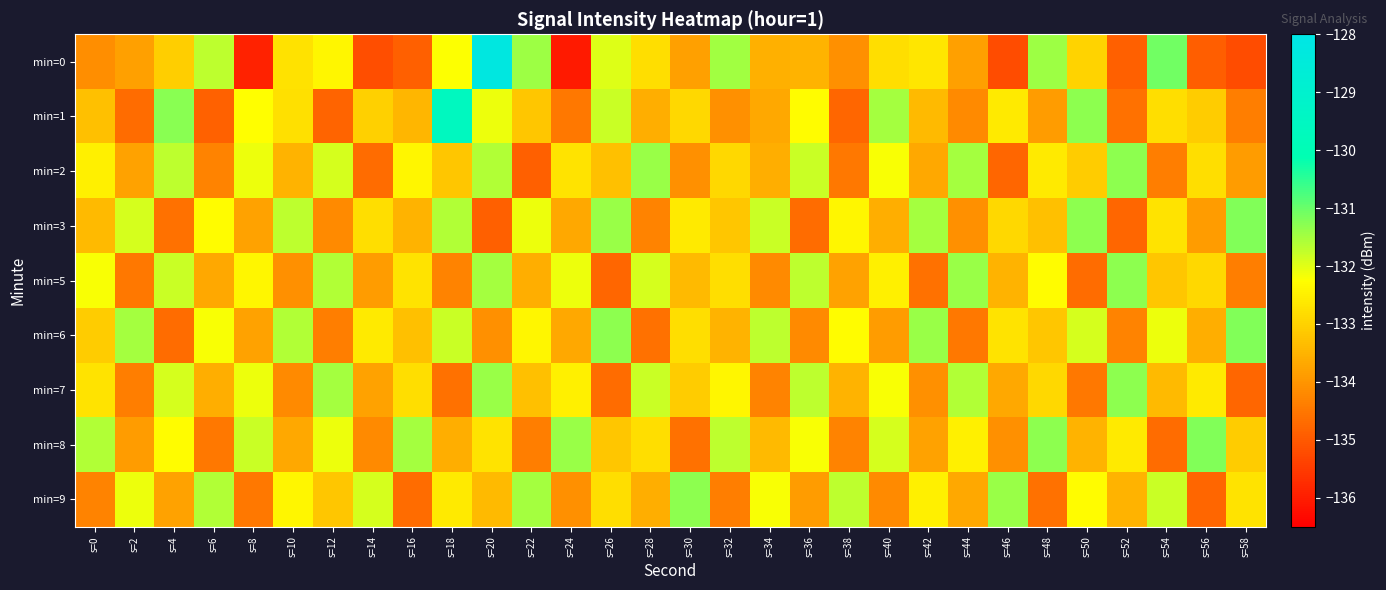

Reading left to right, extract all data points from this chart.

min=0: s=0=-134.1	s=2=-133.8	s=4=-133.1	s=6=-131.7	s=8=-135.9	s=10=-132.7	s=12=-132.4	s=14=-135.2	s=16=-134.9	s=18=-132.2	s=20=-128.2	s=22=-131.4	s=24=-136.0	s=26=-132.0	s=28=-132.8	s=30=-133.8	s=32=-131.5	s=34=-133.6	s=36=-133.5	s=38=-134.1	s=40=-132.8	s=42=-132.7	s=44=-133.8	s=46=-135.2	s=48=-131.4	s=50=-133.0	s=52=-134.9	s=54=-131.1	s=56=-134.9	s=58=-135.2
min=1: s=0=-133.3	s=2=-134.7	s=4=-131.3	s=6=-134.9	s=8=-132.3	s=10=-132.8	s=12=-134.8	s=14=-133.0	s=16=-133.5	s=18=-129.6	s=20=-132.1	s=22=-133.2	s=24=-134.5	s=26=-131.8	s=28=-133.6	s=30=-132.9	s=32=-134.1	s=34=-133.7	s=36=-132.3	s=38=-134.8	s=40=-131.5	s=42=-133.4	s=44=-134.2	s=46=-132.6	s=48=-133.9	s=50=-131.3	s=52=-134.6	s=54=-132.8	s=56=-133.1	s=58=-134.4
min=2: s=0=-132.5	s=2=-133.8	s=4=-131.7	s=6=-134.3	s=8=-132.1	s=10=-133.5	s=12=-131.9	s=14=-134.7	s=16=-132.4	s=18=-133.2	s=20=-131.6	s=22=-134.9	s=24=-132.7	s=26=-133.3	s=28=-131.4	s=30=-134.1	s=32=-132.9	s=34=-133.6	s=36=-131.8	s=38=-134.5	s=40=-132.2	s=42=-133.7	s=44=-131.5	s=46=-134.8	s=48=-132.6	s=50=-133.1	s=52=-131.3	s=54=-134.4	s=56=-132.8	s=58=-133.9
min=3: s=0=-133.4	s=2=-131.9	s=4=-134.6	s=6=-132.3	s=8=-133.8	s=10=-131.7	s=12=-134.2	s=14=-132.8	s=16=-133.5	s=18=-131.6	s=20=-134.9	s=22=-132.1	s=24=-133.7	s=26=-131.4	s=28=-134.3	s=30=-132.6	s=32=-133.2	s=34=-131.8	s=36=-134.7	s=38=-132.4	s=40=-133.6	s=42=-131.5	s=44=-134.1	s=46=-132.9	s=48=-133.3	s=50=-131.3	s=52=-134.8	s=54=-132.7	s=56=-133.9	s=58=-131.2
min=5: s=0=-132.2	s=2=-134.5	s=4=-131.8	s=6=-133.7	s=8=-132.4	s=10=-134.1	s=12=-131.6	s=14=-133.9	s=16=-132.7	s=18=-134.3	s=20=-131.5	s=22=-133.6	s=24=-132.1	s=26=-134.8	s=28=-131.9	s=30=-133.4	s=32=-132.8	s=34=-134.2	s=36=-131.7	s=38=-133.8	s=40=-132.5	s=42=-134.6	s=44=-131.4	s=46=-133.5	s=48=-132.3	s=50=-134.7	s=52=-131.3	s=54=-133.2	s=56=-132.9	s=58=-134.4
min=6: s=0=-133.1	s=2=-131.5	s=4=-134.7	s=6=-132.2	s=8=-133.8	s=10=-131.6	s=12=-134.4	s=14=-132.6	s=16=-133.3	s=18=-131.8	s=20=-134.1	s=22=-132.4	s=24=-133.7	s=26=-131.3	s=28=-134.6	s=30=-132.8	s=32=-133.5	s=34=-131.7	s=36=-134.2	s=38=-132.3	s=40=-133.9	s=42=-131.4	s=44=-134.5	s=46=-132.7	s=48=-133.2	s=50=-131.9	s=52=-134.3	s=54=-132.1	s=56=-133.6	s=58=-131.2
min=7: s=0=-132.7	s=2=-134.4	s=4=-131.9	s=6=-133.6	s=8=-132.1	s=10=-134.2	s=12=-131.5	s=14=-133.8	s=16=-132.8	s=18=-134.6	s=20=-131.4	s=22=-133.3	s=24=-132.5	s=26=-134.7	s=28=-131.8	s=30=-133.1	s=32=-132.4	s=34=-134.3	s=36=-131.7	s=38=-133.5	s=40=-132.2	s=42=-134.1	s=44=-131.6	s=46=-133.7	s=48=-132.9	s=50=-134.5	s=52=-131.3	s=54=-133.4	s=56=-132.6	s=58=-134.8
min=8: s=0=-131.6	s=2=-133.9	s=4=-132.3	s=6=-134.5	s=8=-131.8	s=10=-133.7	s=12=-132.1	s=14=-134.2	s=16=-131.5	s=18=-133.6	s=20=-132.7	s=22=-134.4	s=24=-131.4	s=26=-133.2	s=28=-132.8	s=30=-134.6	s=32=-131.7	s=34=-133.4	s=36=-132.2	s=38=-134.3	s=40=-131.9	s=42=-133.8	s=44=-132.5	s=46=-134.1	s=48=-131.3	s=50=-133.5	s=52=-132.6	s=54=-134.7	s=56=-131.2	s=58=-133.1
min=9: s=0=-134.3	s=2=-132.1	s=4=-133.8	s=6=-131.6	s=8=-134.5	s=10=-132.4	s=12=-133.2	s=14=-131.9	s=16=-134.7	s=18=-132.6	s=20=-133.4	s=22=-131.5	s=24=-134.1	s=26=-132.8	s=28=-133.6	s=30=-131.3	s=32=-134.4	s=34=-132.2	s=36=-133.9	s=38=-131.7	s=40=-134.2	s=42=-132.5	s=44=-133.7	s=46=-131.4	s=48=-134.6	s=50=-132.3	s=52=-133.5	s=54=-131.8	s=56=-134.8	s=58=-132.7